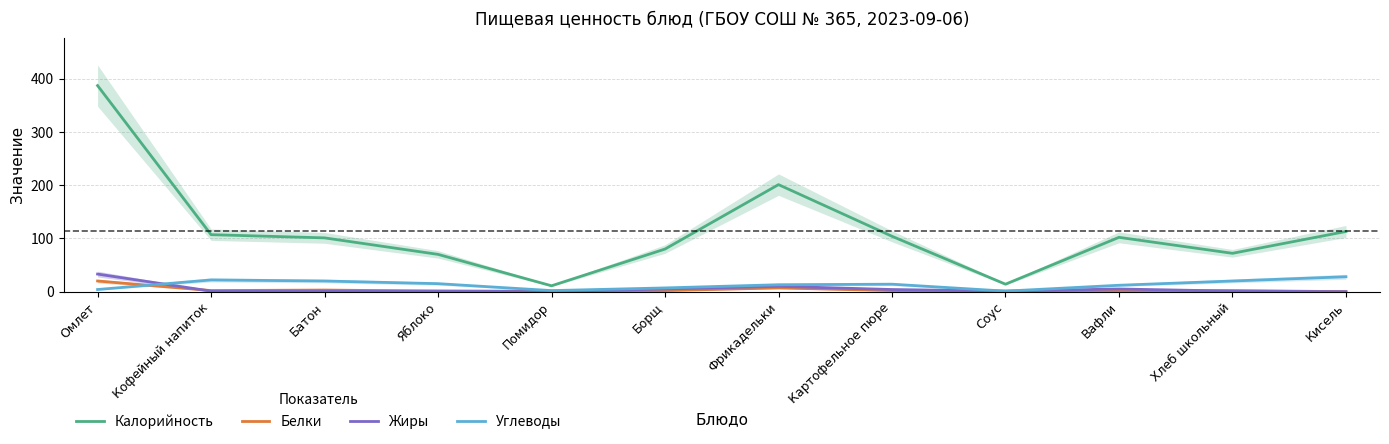

At which label does Калорийность first exceed 102?

Омлет